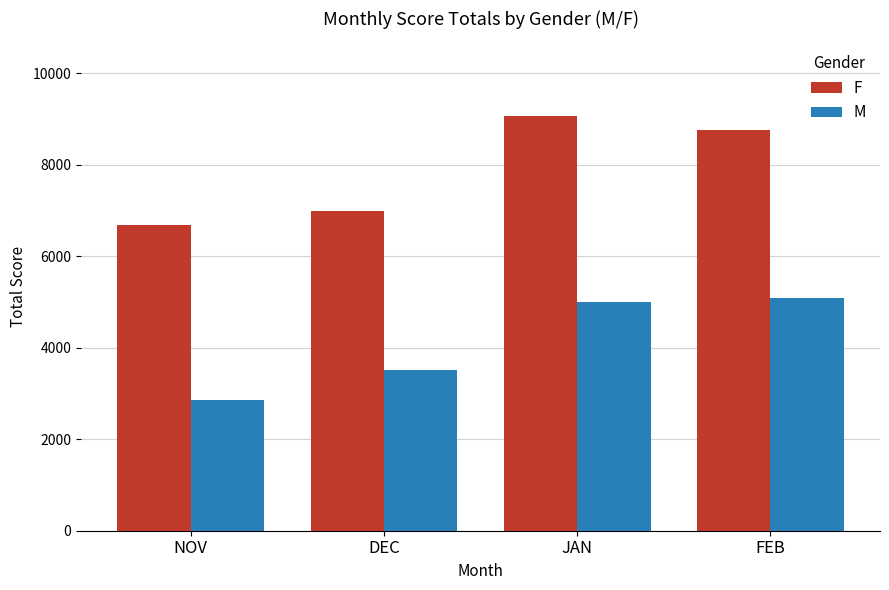

Reading left to right, extract all data points from this chart.

F: 6681	6997	9064	8751
M: 2851	3518	5002	5081